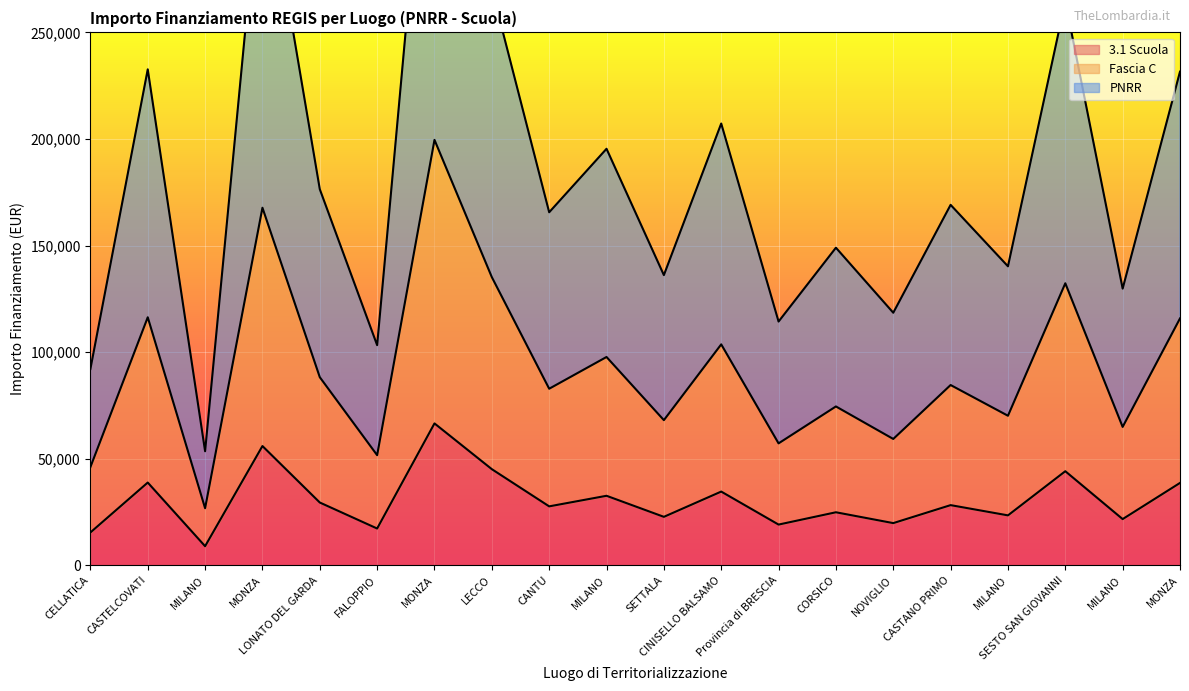

Reading left to right, transcribe all the data shown in this chart.

3.1 Scuola: 46044.5	116324.6	26730.0	167724.8	88213.8	51620.1	199567.7	135157.2	82798.6	97694.9	68057.8	103619.9	57160.6	74486.0	59229.0	84538.8	70120.9	132279.7	64886.5	115789.8
Fascia C: 92089.1	232649.1	53459.9	335449.6	176427.6	103240.3	399135.4	270314.5	165597.3	195389.7	136115.5	207239.7	114321.3	148972.0	118458.0	169077.5	140241.7	264559.3	129773.1	231579.7
PNRR: 15348.2	38774.9	8910.0	55908.3	29404.6	17206.7	66522.6	45052.4	27599.5	32565.0	22685.9	34540.0	19053.5	24828.7	19743.0	28179.6	23373.6	44093.2	21628.8	38596.6